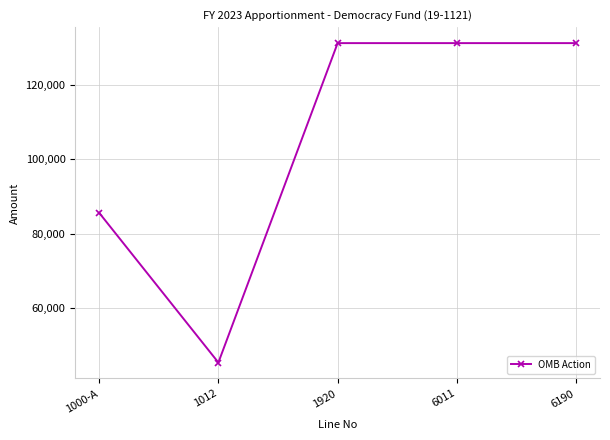

What is the average value?

104931